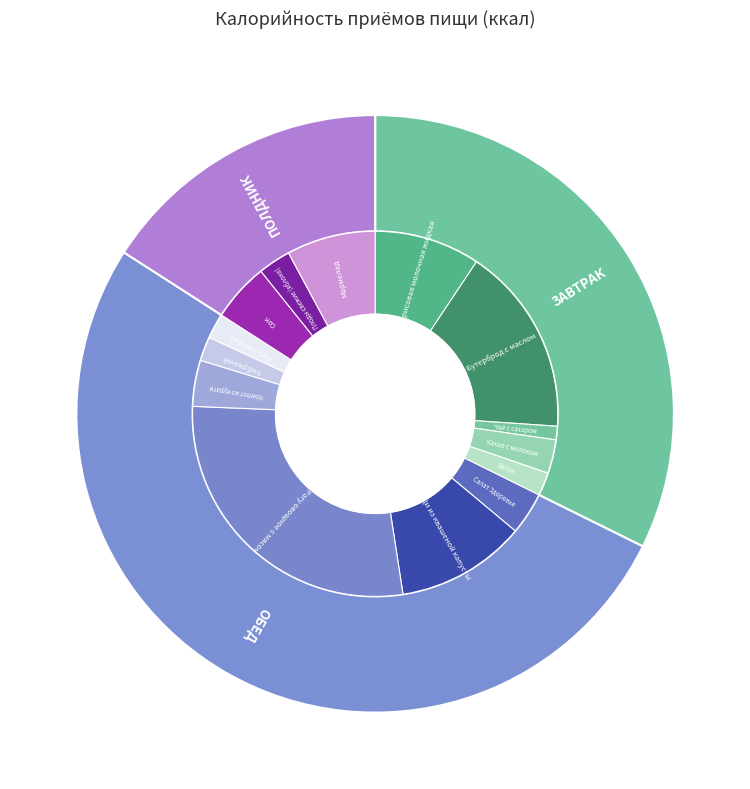

To the nearest percent, what percentage of the pie is ОБЕД?

52%